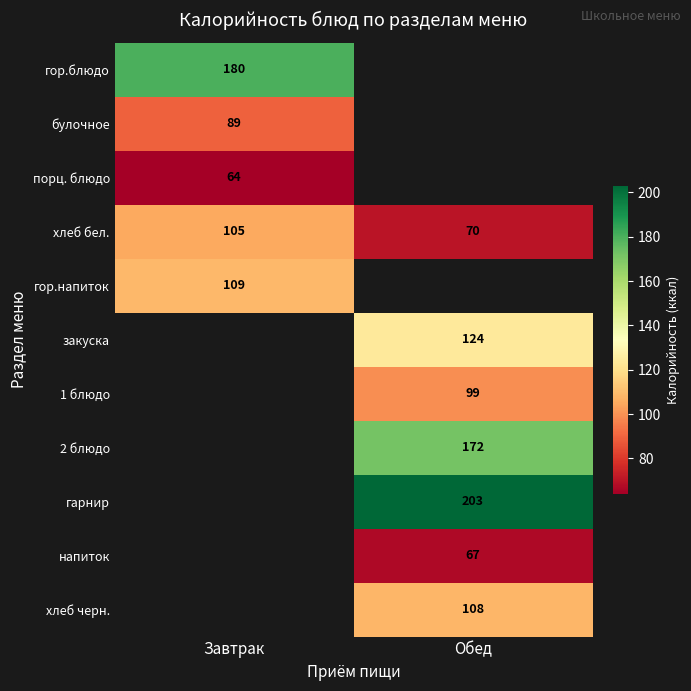

The value of булочное at Завтрак is 89. True or false?

True